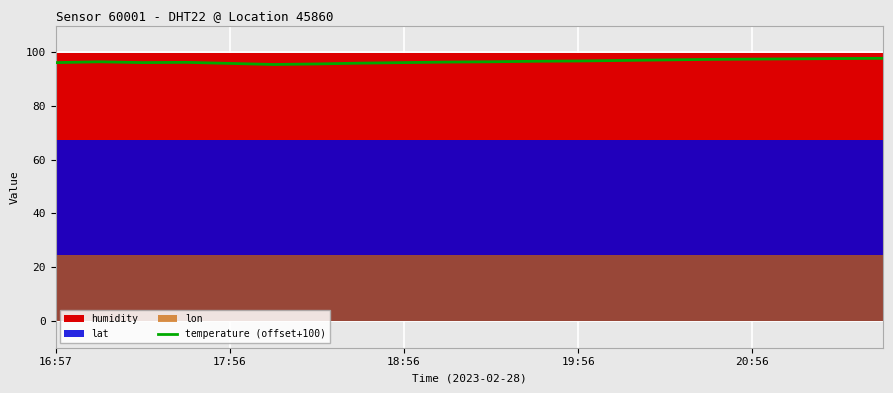

What is the minimum value shown in the chart?

95.5